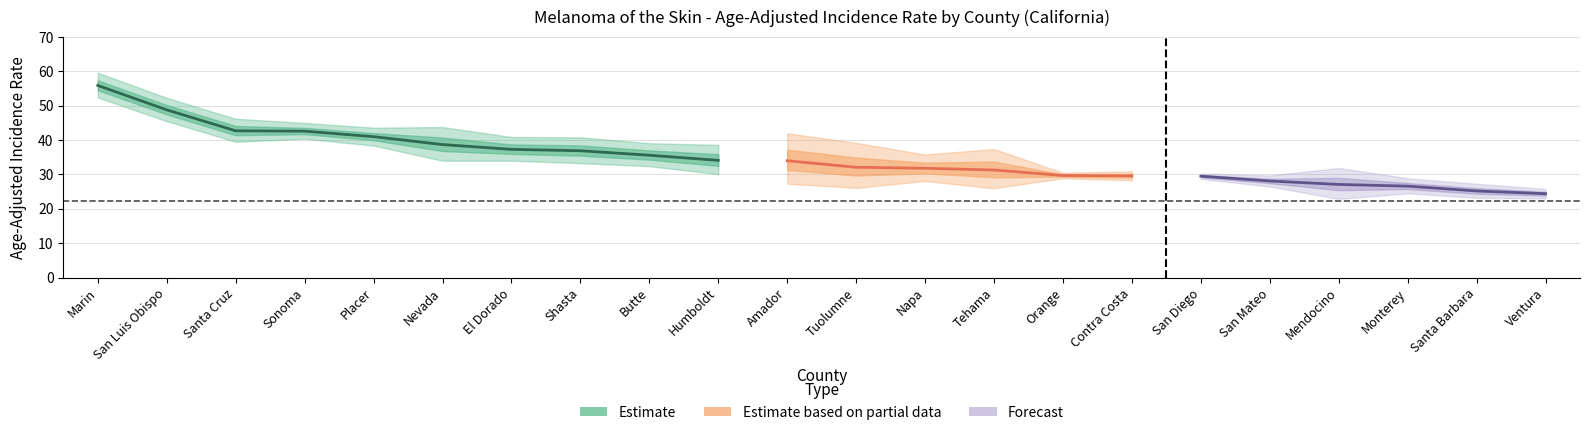

What is the spread (max minus min) of values at 10?

14.7